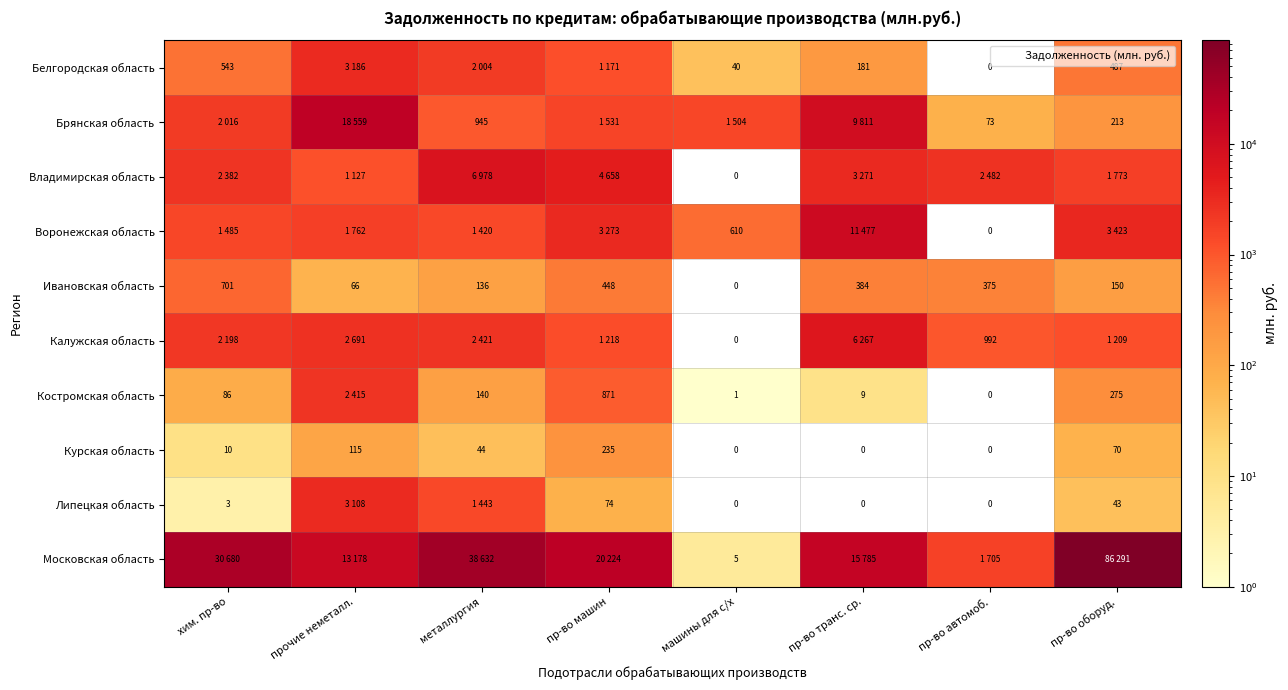

What is the difference between the Курская область values at хим. пр-во and пр-во транс. ср.?

10